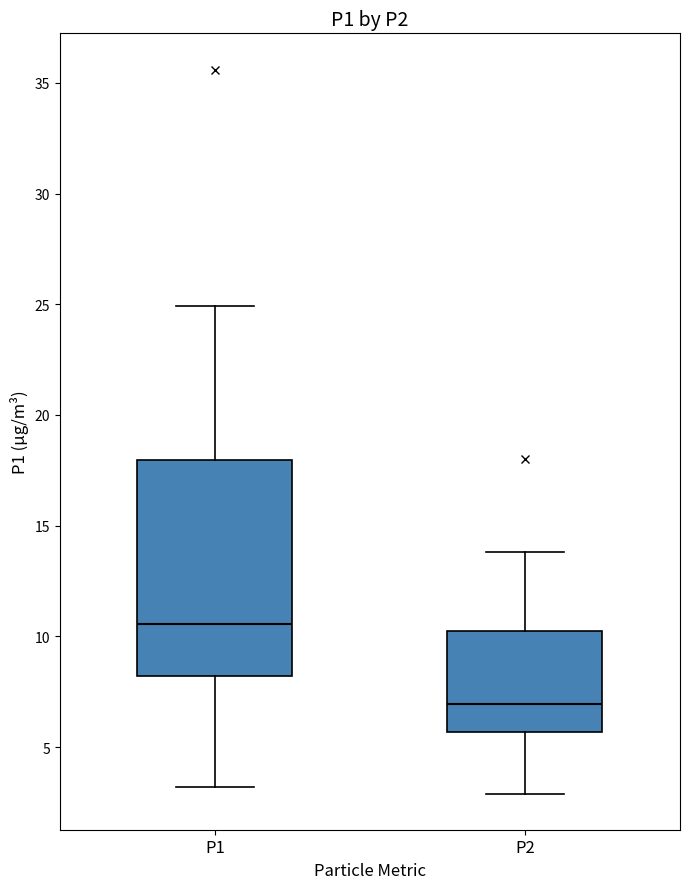

Reading left to right, transcribe this box plot: for each box, give where its median line is, the range the box spans, and where its two whiskers end, as read against the y-axis. The values are not printed on the chart, so give them approximately, as read against the axis.

P1: median 10.5, box 8.0 to 18.0, whiskers 3.0 to 25.0
P2: median 7.0, box 5.5 to 10.0, whiskers 3.0 to 14.0